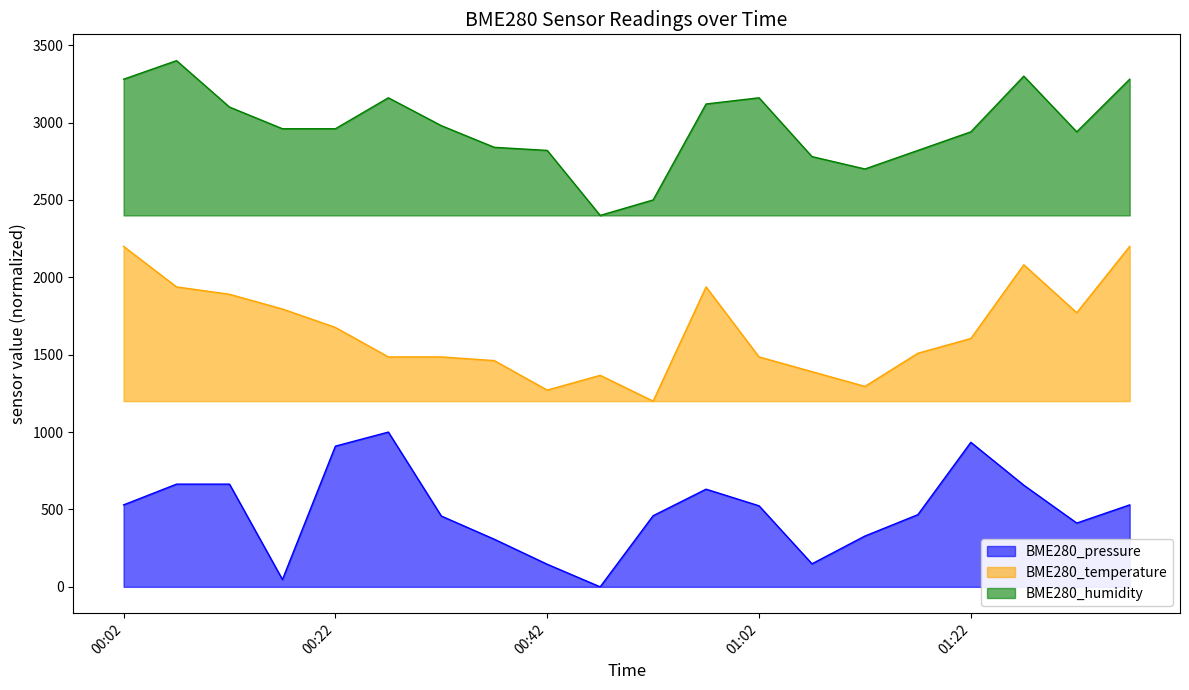

How many data points in BME280_temperature are above 1604?

10